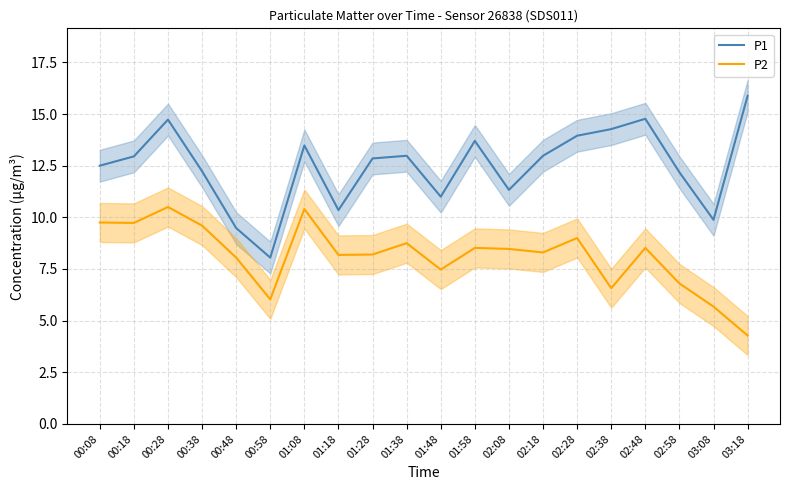

Rank the series by their maximum value, from lowest to highest.

P2, P1